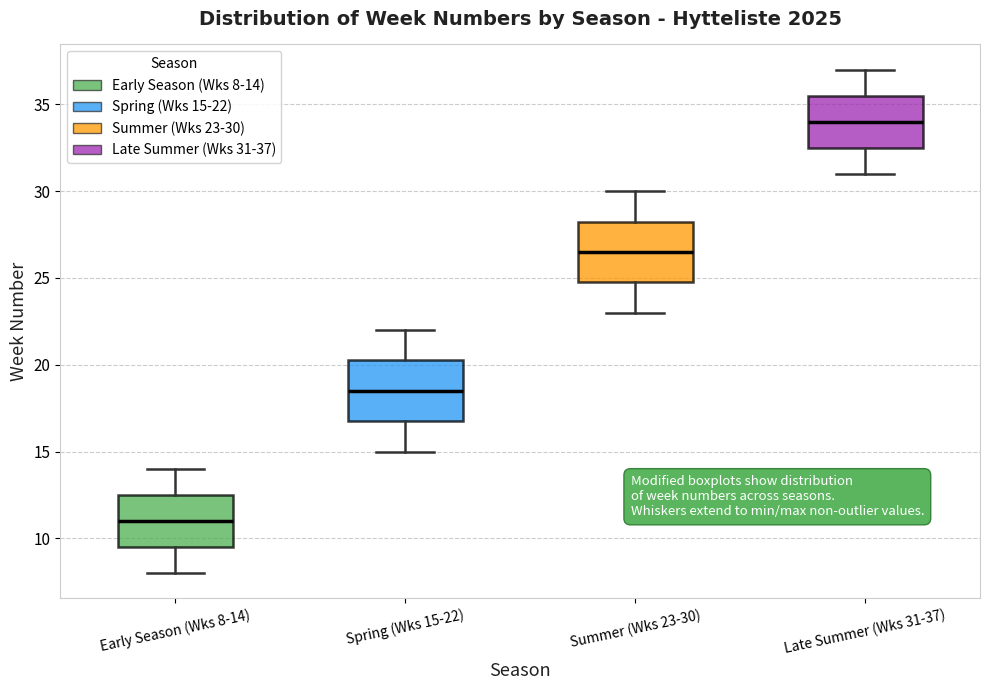

Reading left to right, transcribe this box plot: for each box, give where its median line is, the range the box spans, and where its two whiskers end, as read against the y-axis. The values are not printed on the chart, so give them approximately, as read against the axis.

Early Season (Wks 8-14): median 11.0, box 9.5 to 12.5, whiskers 8.0 to 14.0
Spring (Wks 15-22): median 18.5, box 17.0 to 20.5, whiskers 15.0 to 22.0
Summer (Wks 23-30): median 26.5, box 25.0 to 28.5, whiskers 23.0 to 30.0
Late Summer (Wks 31-37): median 34.0, box 32.5 to 35.5, whiskers 31.0 to 37.0